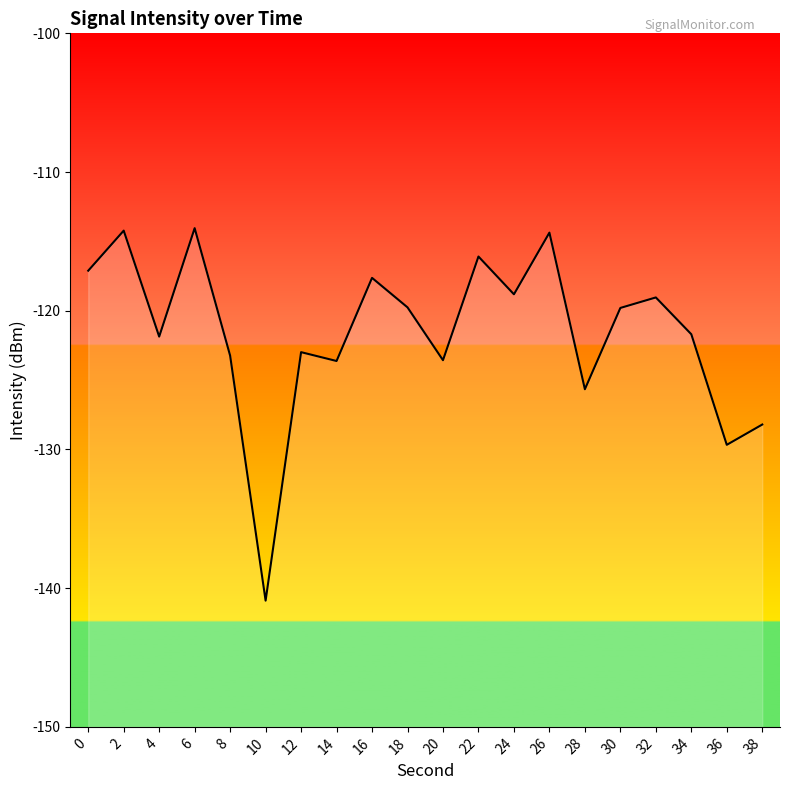

Reading left to right, what are all the values shown in this chart?

-117.1	-114.2	-121.9	-114.0	-123.2	-140.9	-123.0	-123.6	-117.6	-119.8	-123.6	-116.1	-118.8	-114.4	-125.7	-119.8	-119.0	-121.7	-129.7	-128.2